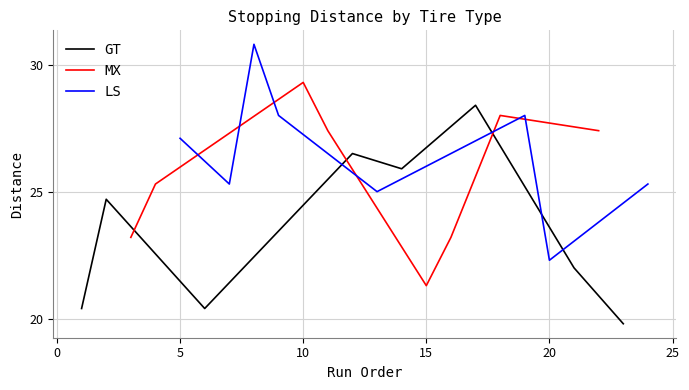

What is the sum of the GT values at 15 and 10?

52.4